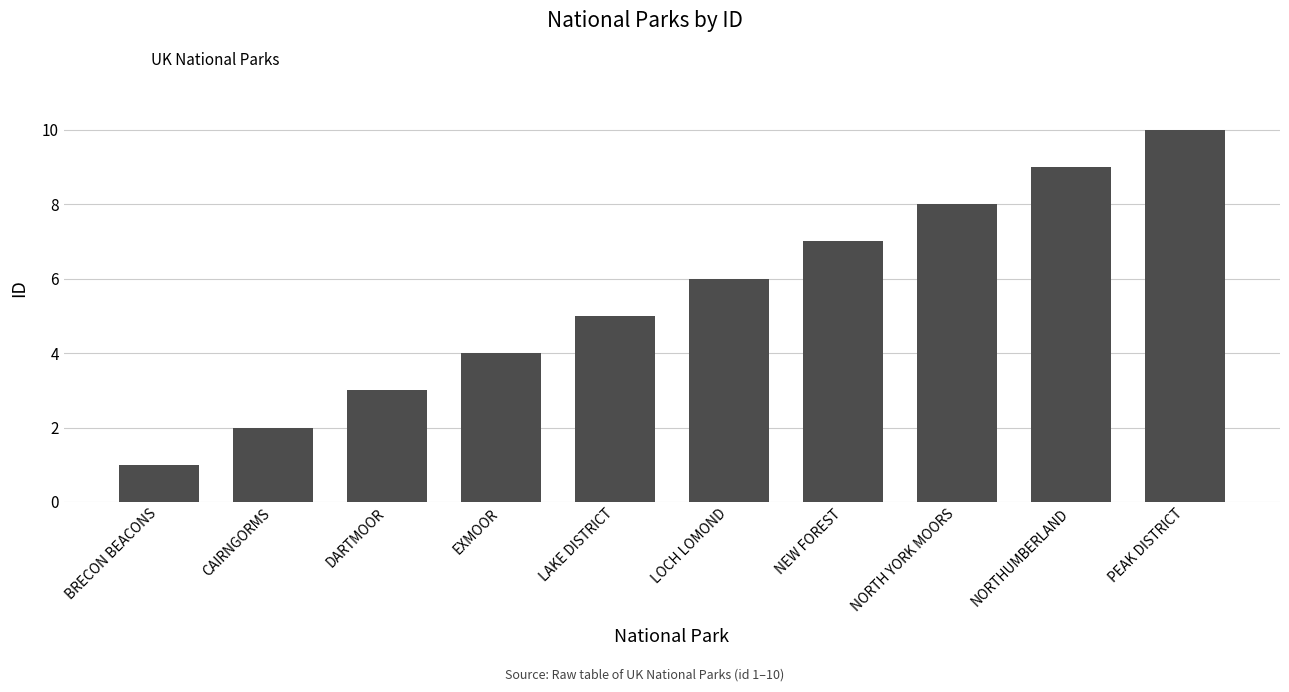

What is the approximate value at NORTHUMBERLAND?

9